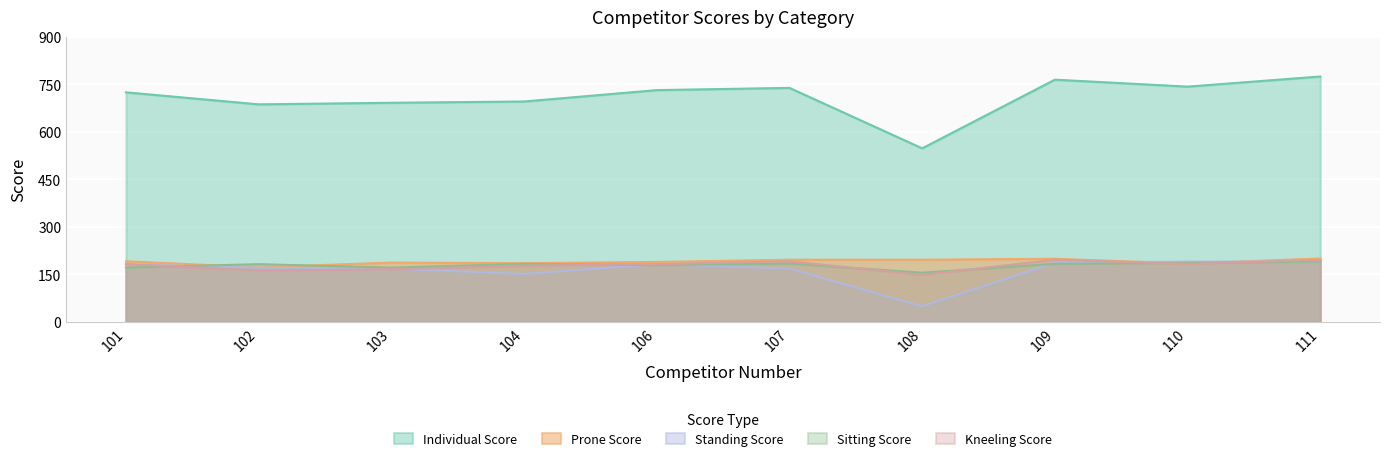

At how many categories does at least one series exceed 262?

10